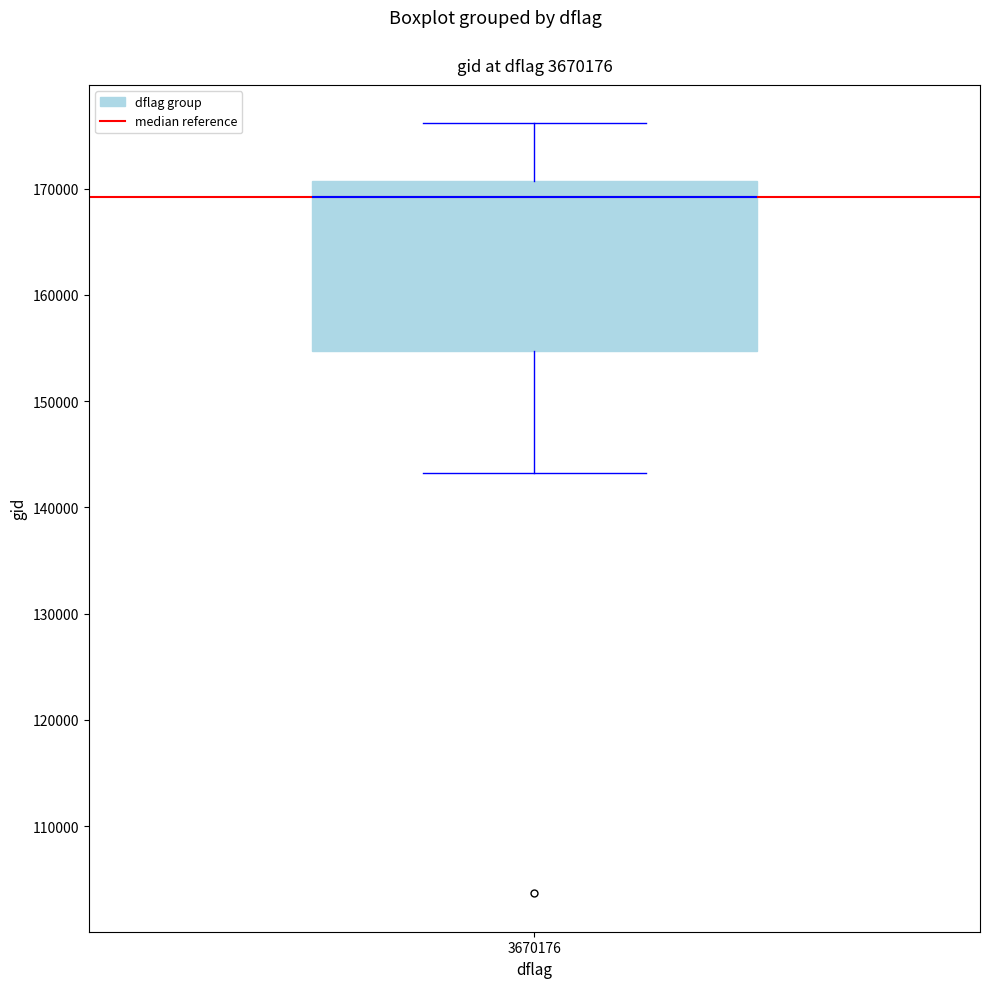

Read this box plot against the y-axis: the position of the median line, the range covered by the box, and the ends of both whiskers. The values are not printed on the chart, so give them approximately, as read against the axis.

median 169000, box 155000 to 171000, whiskers 143000 to 176000